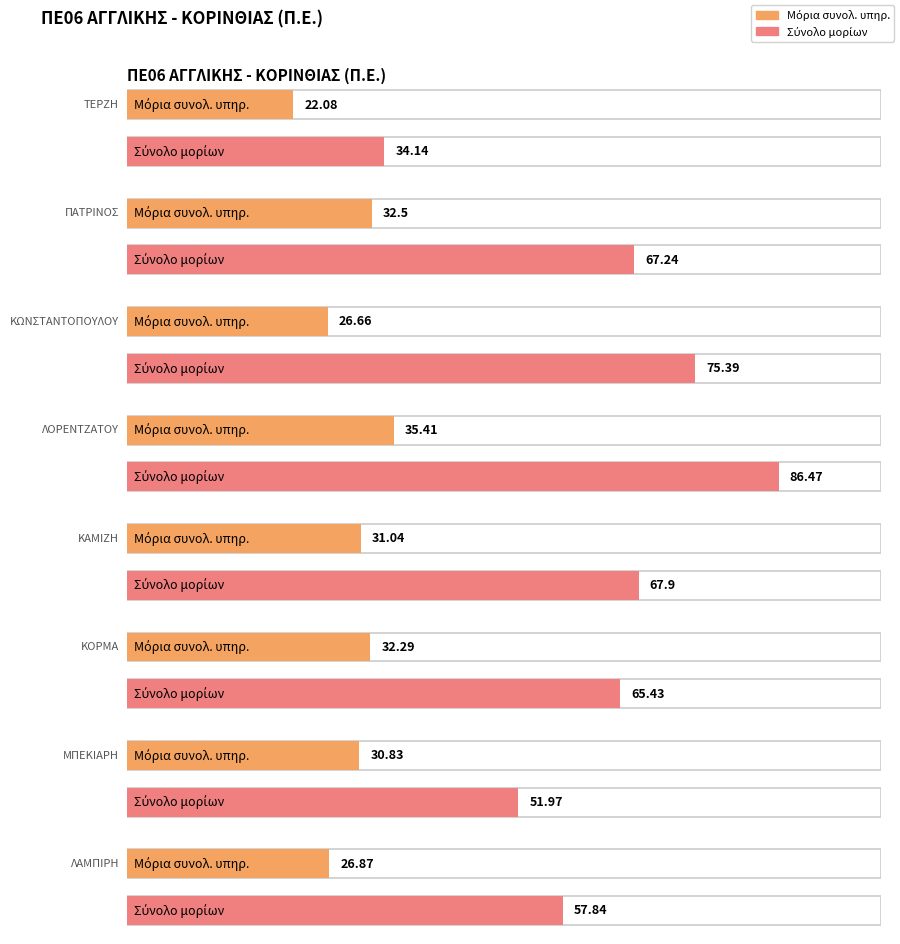

Reading left to right, transcribe all the data shown in this chart.

Μόρια συνολ. υπηρ.: ΤΕΡΖΗ=22.1	ΠΑΤΡΙΝΟΣ=32.5	ΚΩΝΣΤΑΝΤΟΠΟΥΛΟΥ=26.7	ΛΟΡΕΝΤΖΑΤΟΥ=35.4	ΚΑΜΙΖΗ=31.0	ΚΟΡΜΑ=32.3	ΜΠΕΚΙΑΡΗ=30.8	ΛΑΜΠΙΡΗ=26.9
Σύνολο μορίων: ΤΕΡΖΗ=34.1	ΠΑΤΡΙΝΟΣ=67.2	ΚΩΝΣΤΑΝΤΟΠΟΥΛΟΥ=75.4	ΛΟΡΕΝΤΖΑΤΟΥ=86.5	ΚΑΜΙΖΗ=67.9	ΚΟΡΜΑ=65.4	ΜΠΕΚΙΑΡΗ=52.0	ΛΑΜΠΙΡΗ=57.8